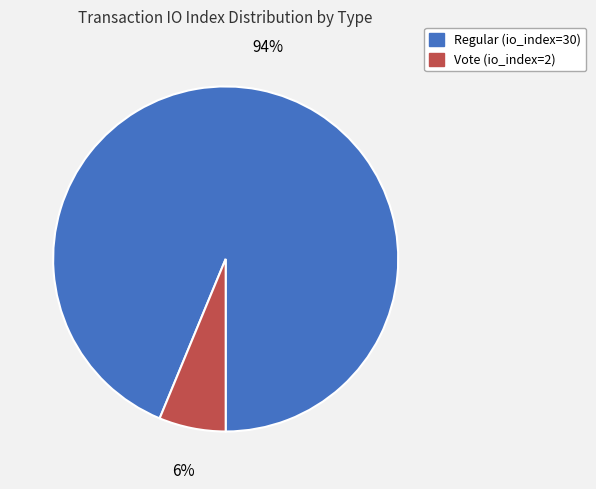

The Vote (io_index=2) slice represents 6% of the pie. True or false?

True